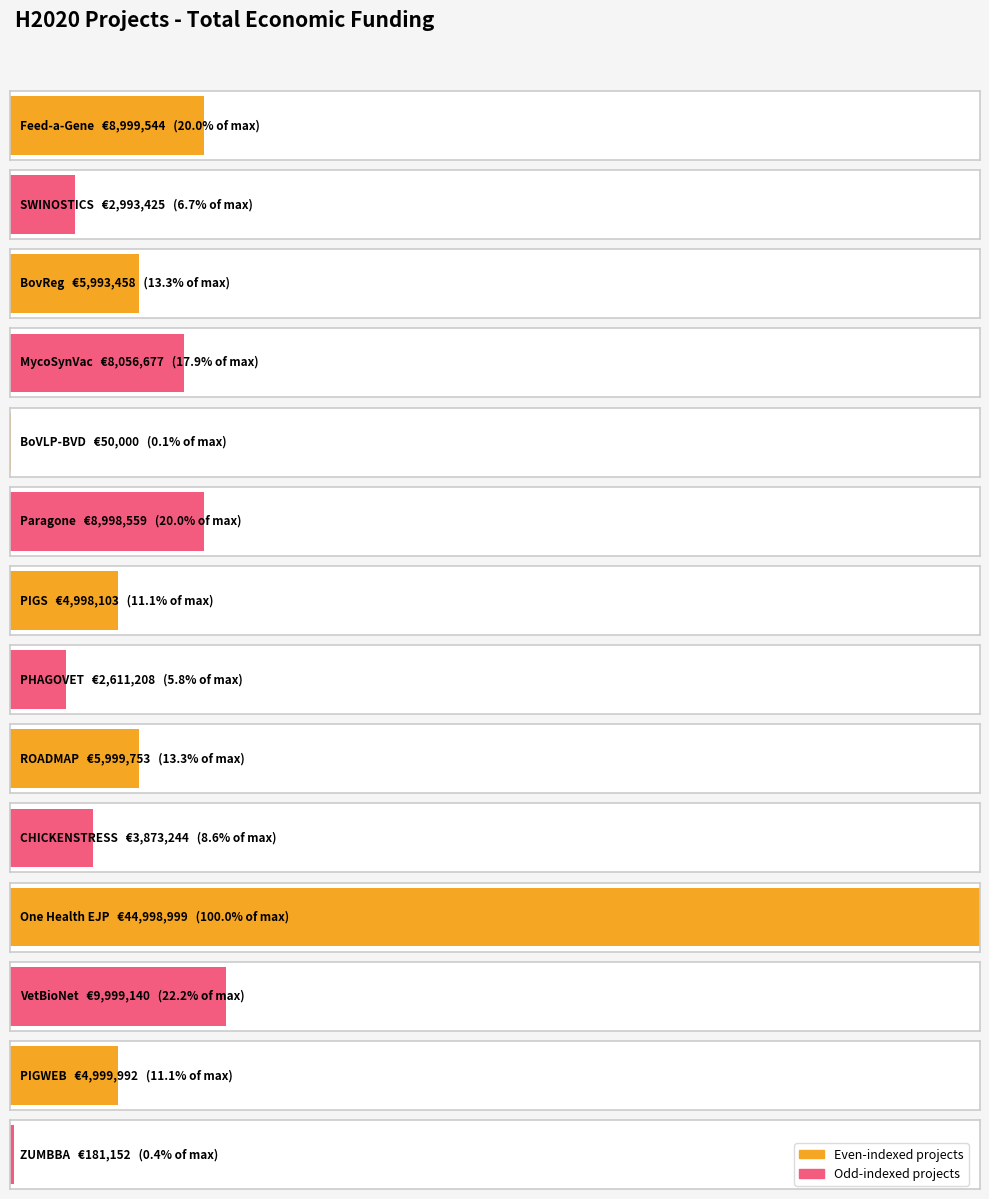

What is the maximum value shown in the chart?

44998999